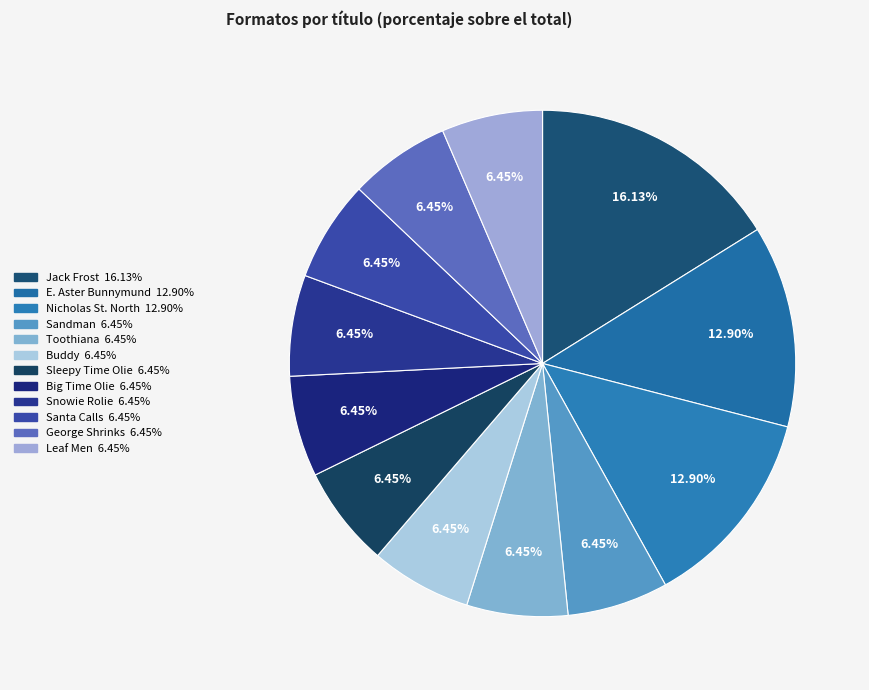

Does any single category account for the majority?

No